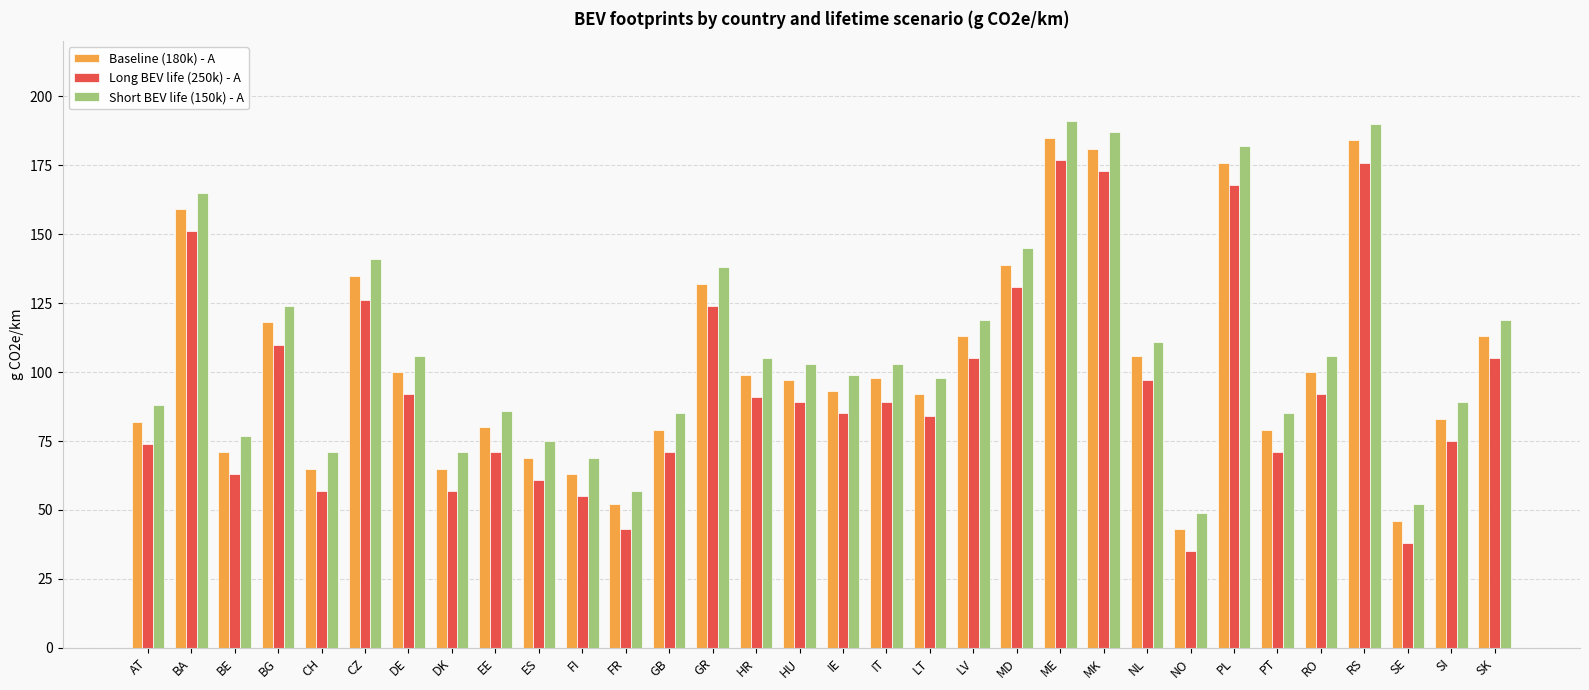

Reading left to right, transcribe all the data shown in this chart.

Baseline (180k) - A: 82	159	71	118	65	135	100	65	80	69	63	52	79	132	99	97	93	98	92	113	139	185	181	106	43	176	79	100	184	46	83	113
Long BEV life (250k) - A: 74	151	63	110	57	126	92	57	71	61	55	43	71	124	91	89	85	89	84	105	131	177	173	97	35	168	71	92	176	38	75	105
Short BEV life (150k) - A: 88	165	77	124	71	141	106	71	86	75	69	57	85	138	105	103	99	103	98	119	145	191	187	111	49	182	85	106	190	52	89	119